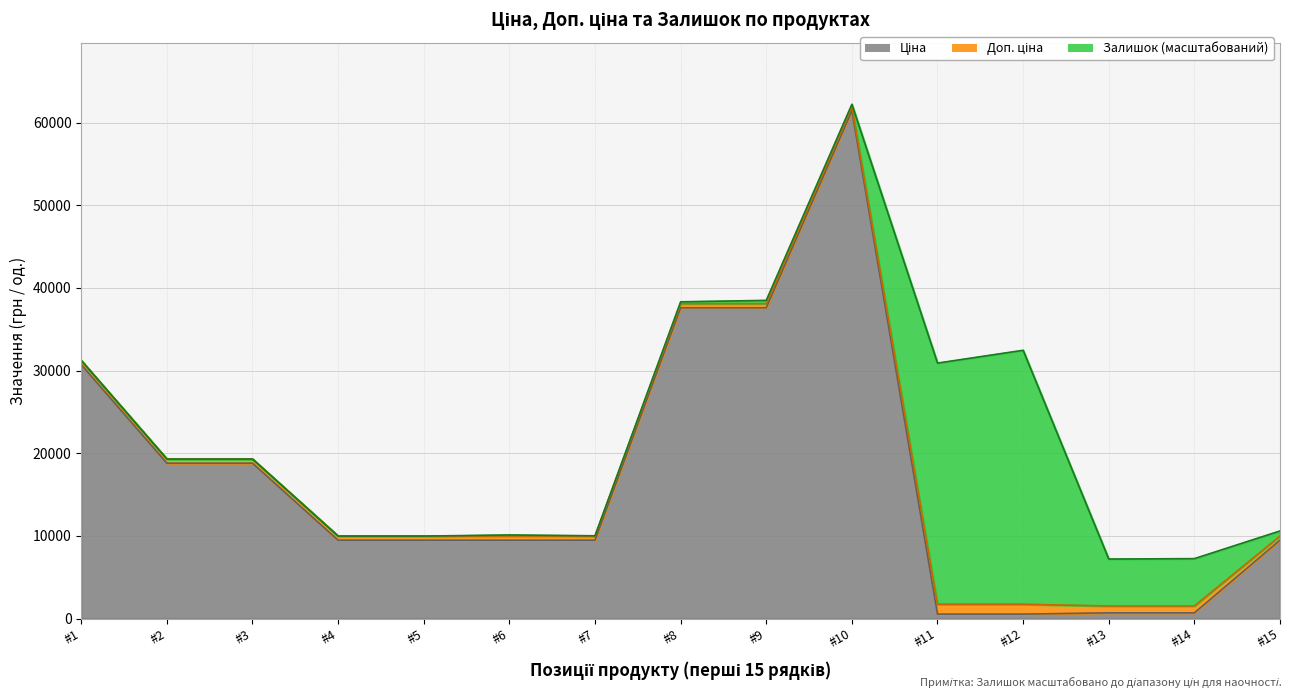

What is the total value across all series at #1?

61934.3